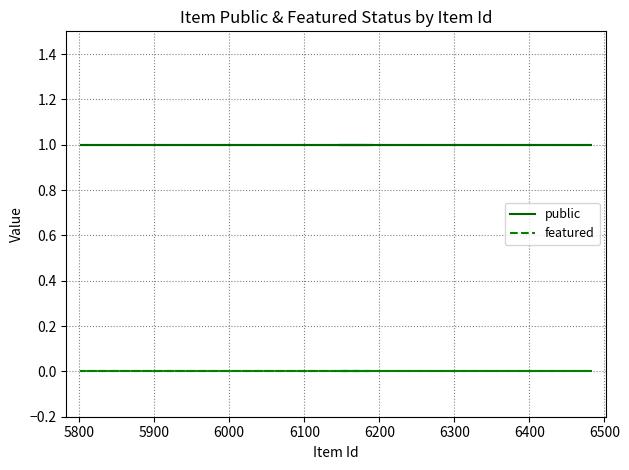

True or false: public and featured cross at least once.

False